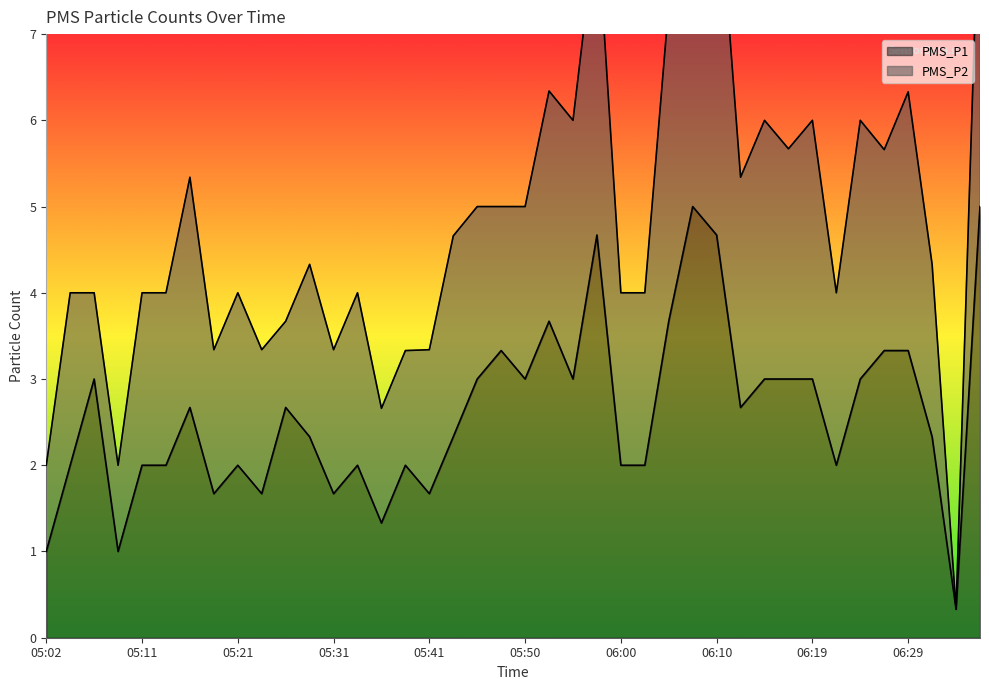

What is the label of the 8th point from the right?

06:19